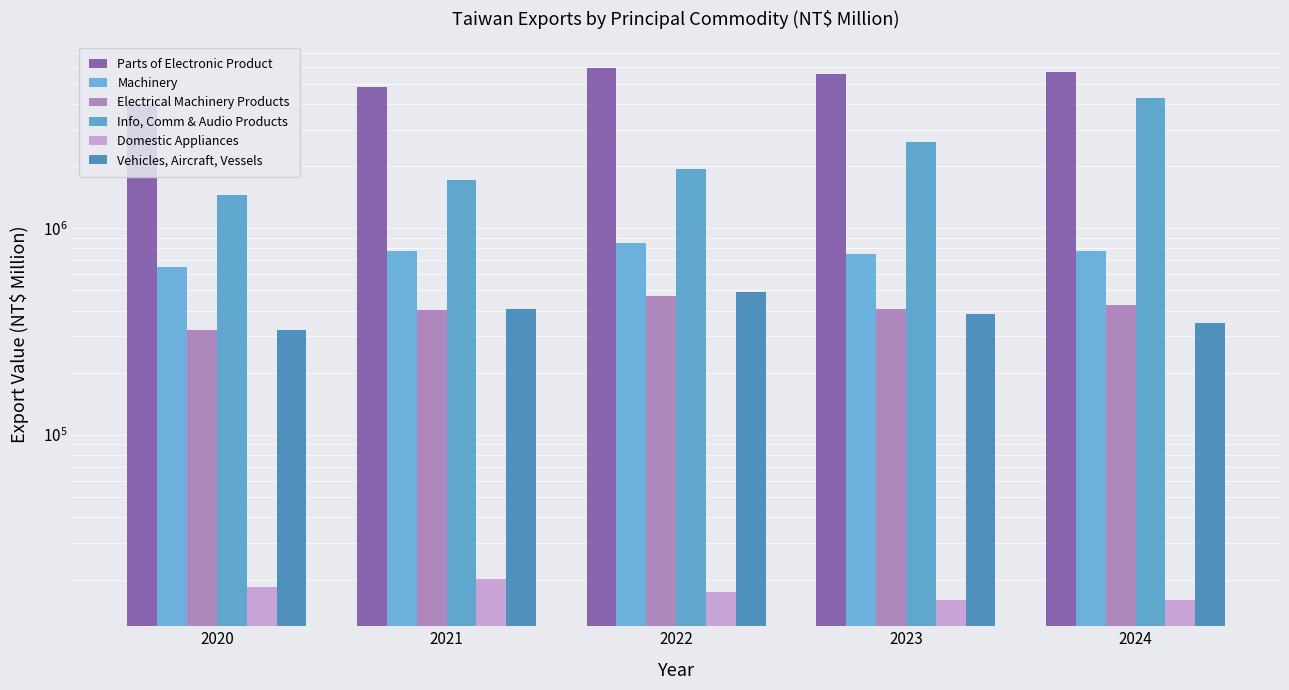

What value does the Vehicles, Aircraft, Vessels series have at 2023, to the nearest 50?

386850